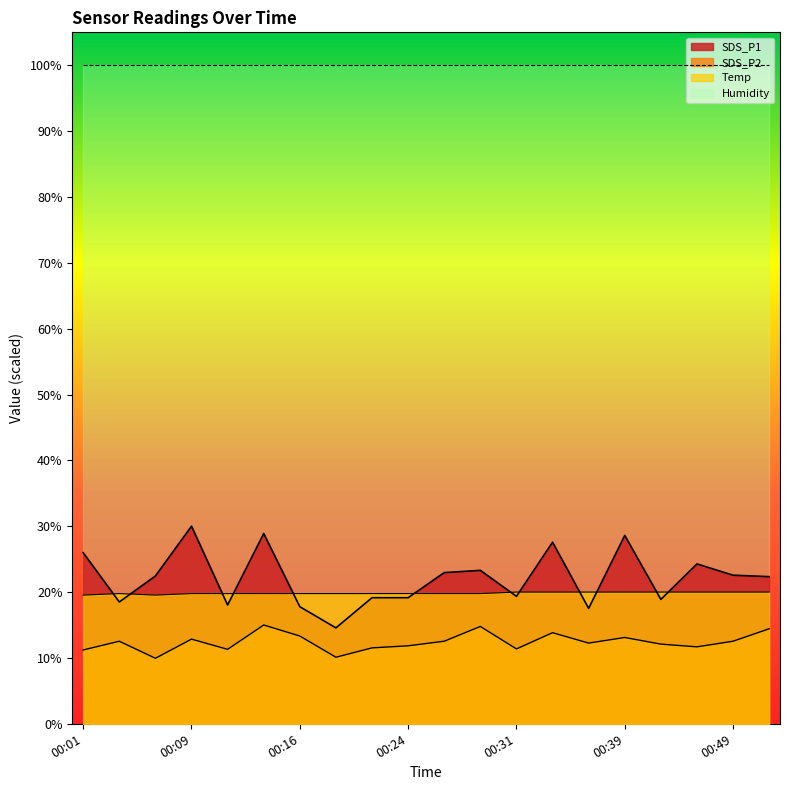

How many categories are shown in the chart?

20